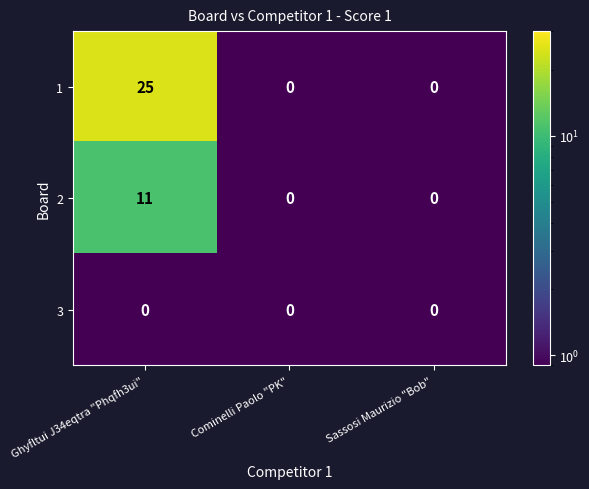

What is the smallest value displayed?

0